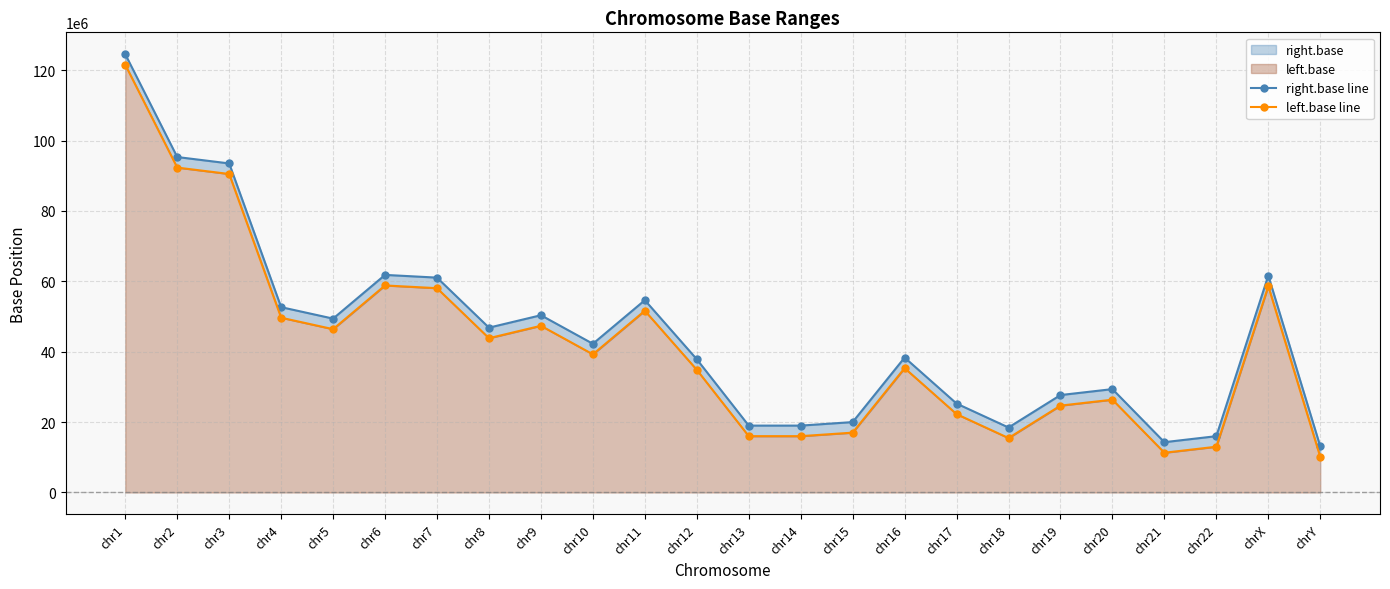

Which series has the largest range (max minus min)?

right.base line